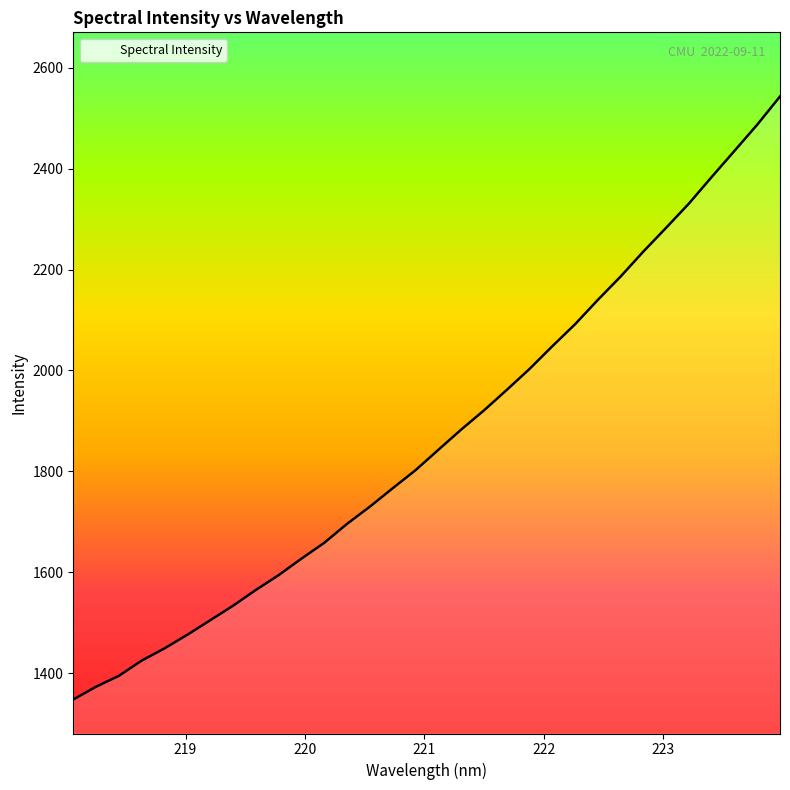

What is the maximum value shown in the chart?

2543.1